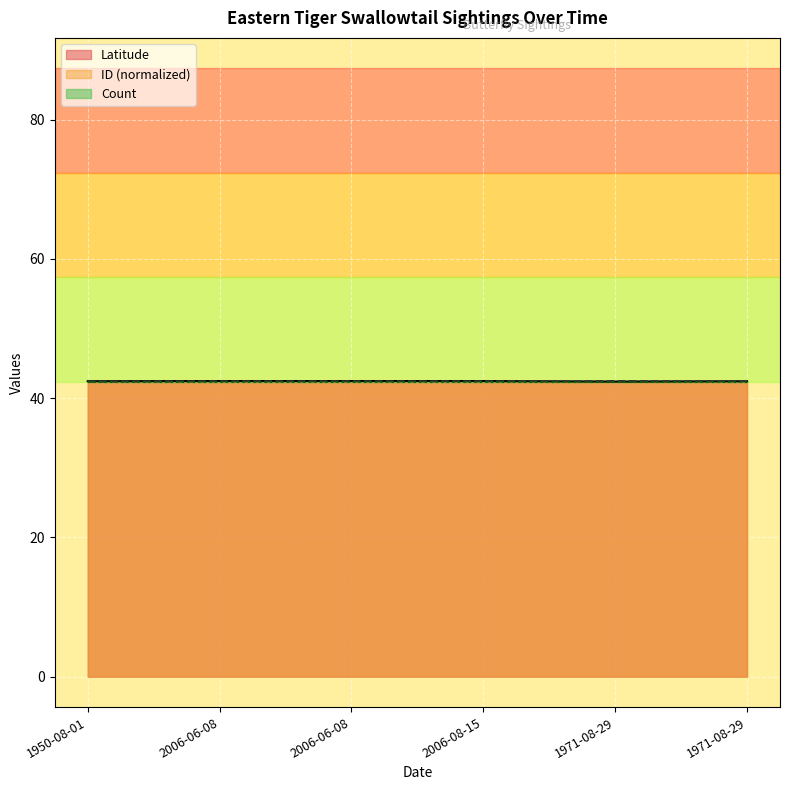

Which has a higher value, 1950-08-01 or 2006-08-15?

2006-08-15